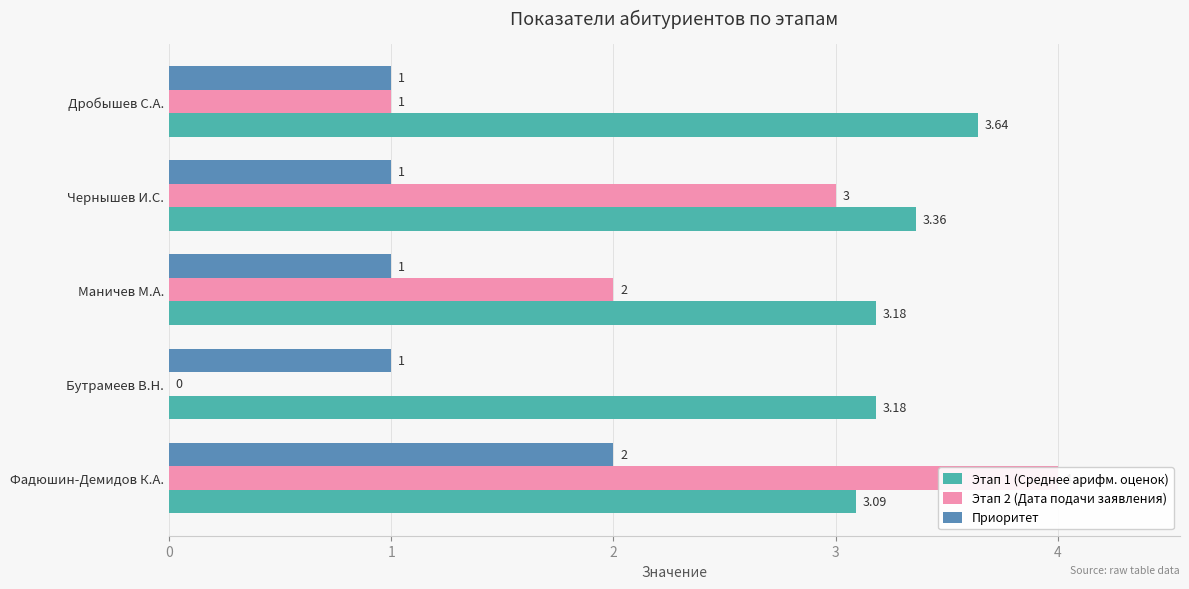

Reading right to left, list all the values displayed in this chart.

Этап 1 (Среднее арифм. оценок): 3.1	3.2	3.2	3.4	3.6
Этап 2 (Дата подачи заявления): 4.0	0.0	2.0	3.0	1.0
Приоритет: 2.0	1.0	1.0	1.0	1.0